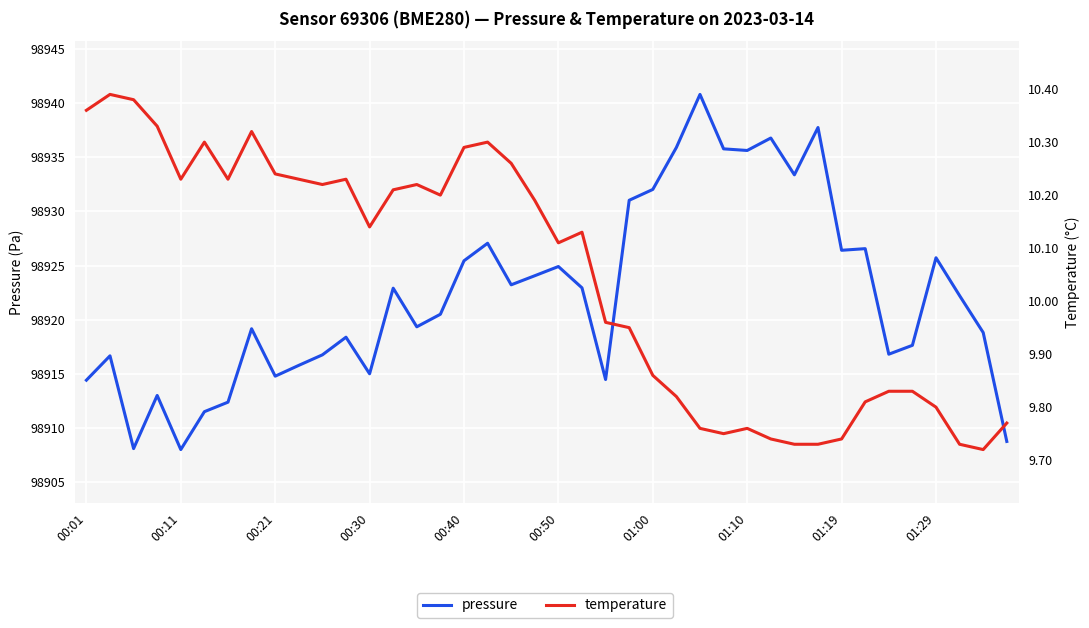

Count the number of data series in this chart.

2